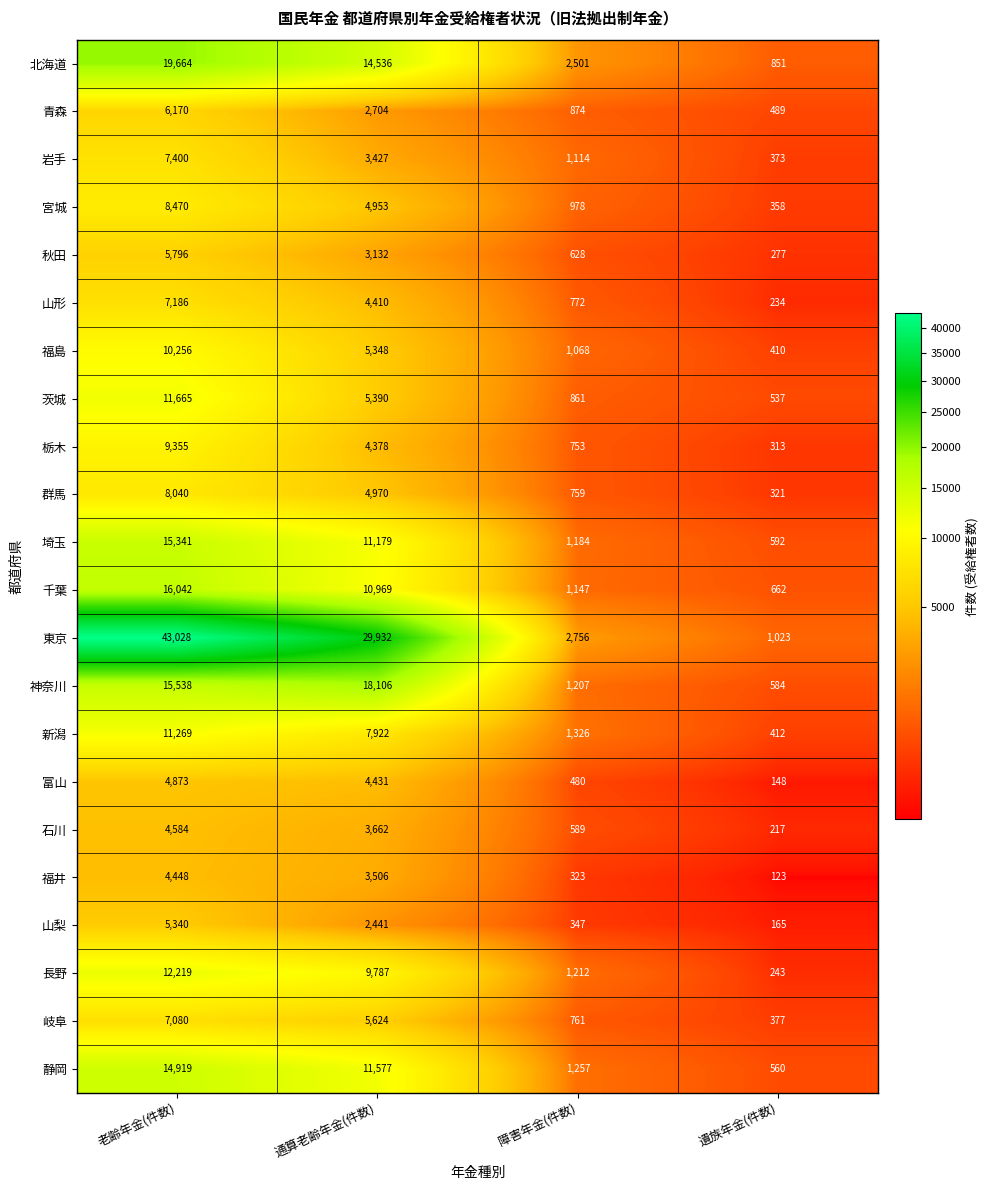

How many series are shown in this chart?

22